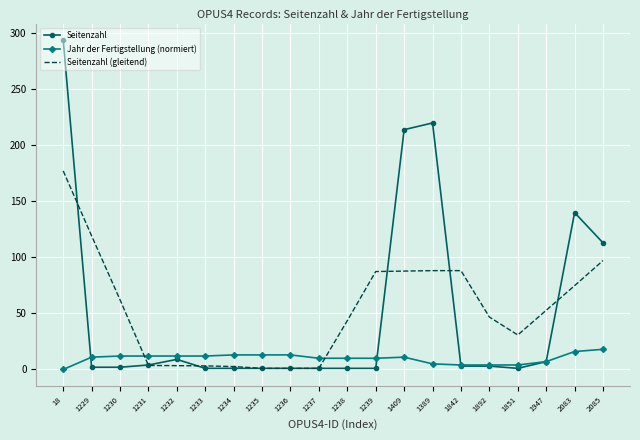

List the series in order of their peak value, lowest first.

Jahr der Fertigstellung (normiert), Seitenzahl (gleitend), Seitenzahl